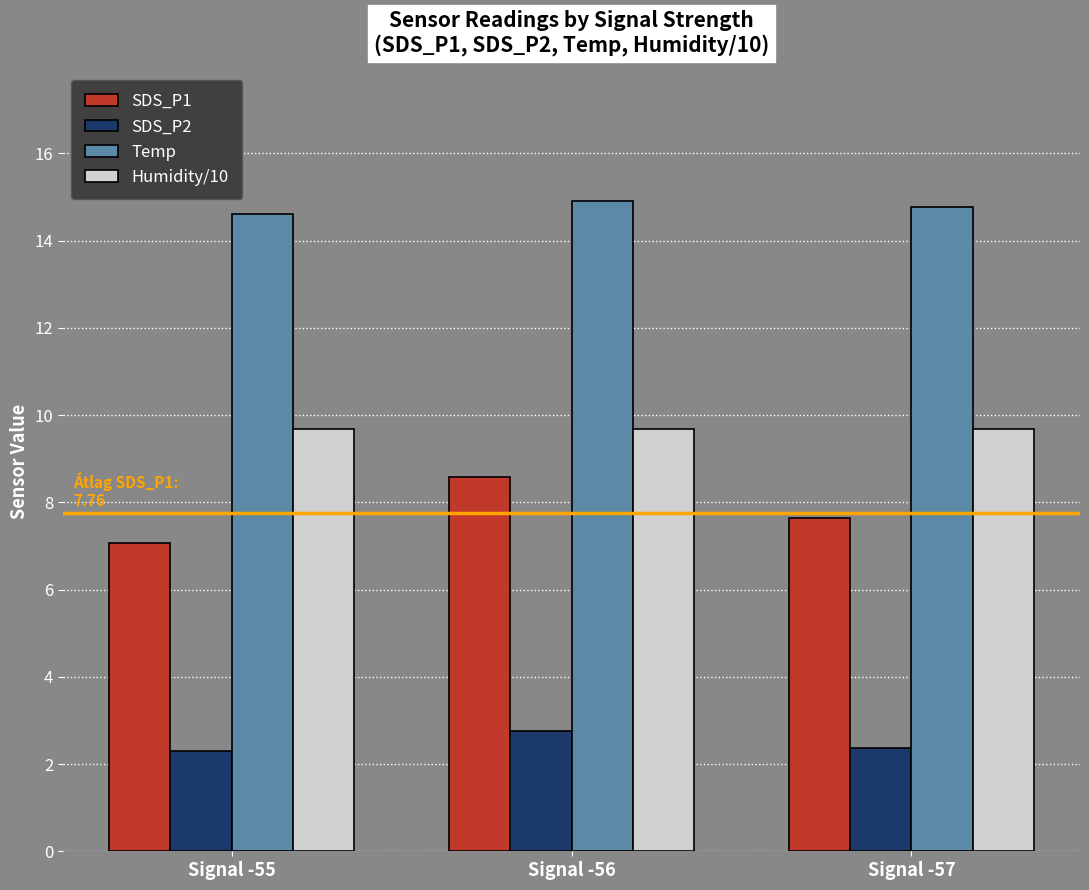

Is it true that SDS_P2 equals 2.3 at Signal -55?

True